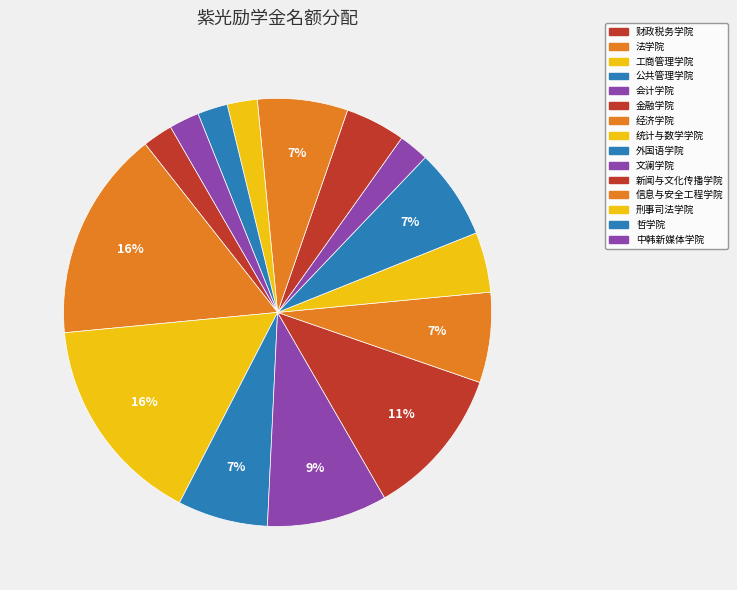

Rank the categories by value from lowest to highest.

财政税务学院, 文澜学院, 刑事司法学院, 哲学院, 中韩新媒体学院, 统计与数学学院, 新闻与文化传播学院, 公共管理学院, 经济学院, 外国语学院, 信息与安全工程学院, 会计学院, 金融学院, 法学院, 工商管理学院